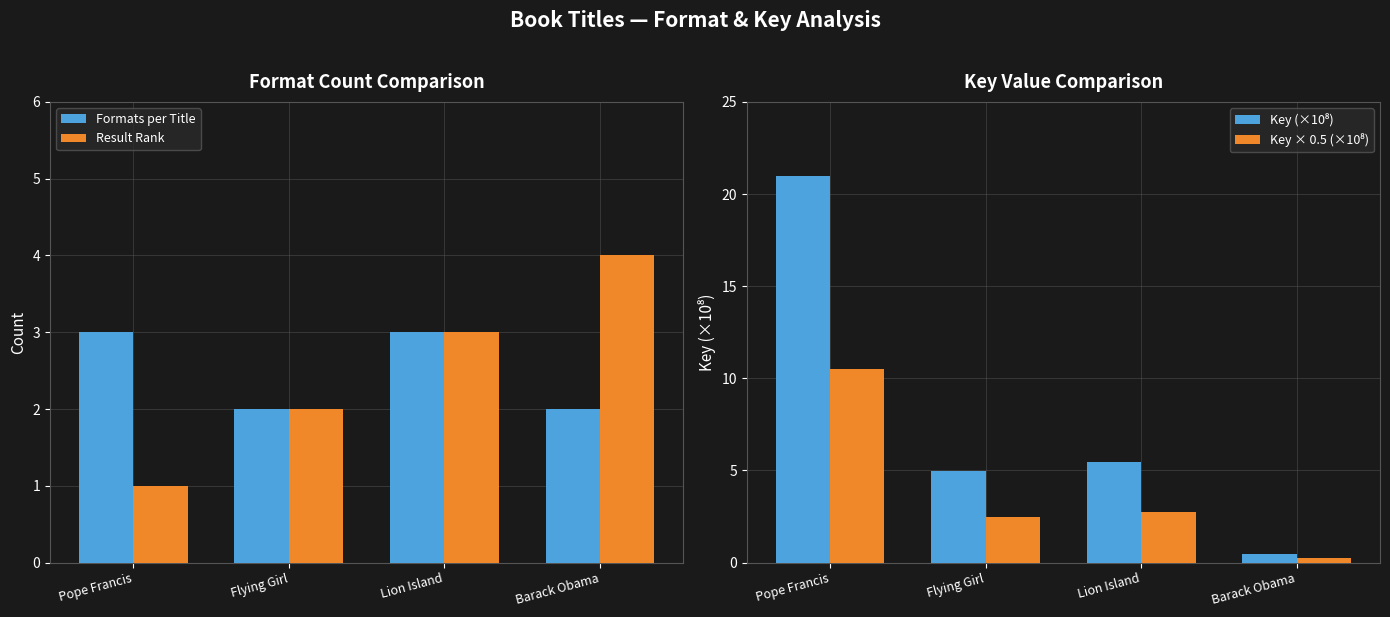

At which category is the sum across all series the highest?

Pope Francis